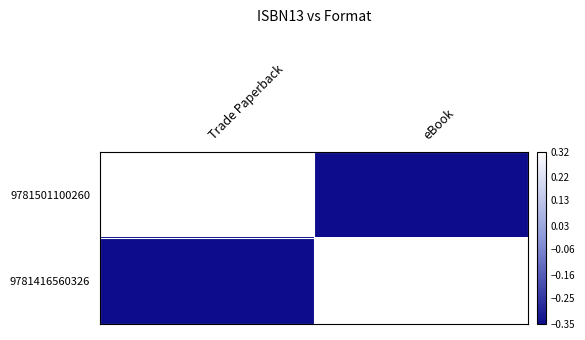

What is the difference between the highest and lowest values at Trade Paperback?

0.7